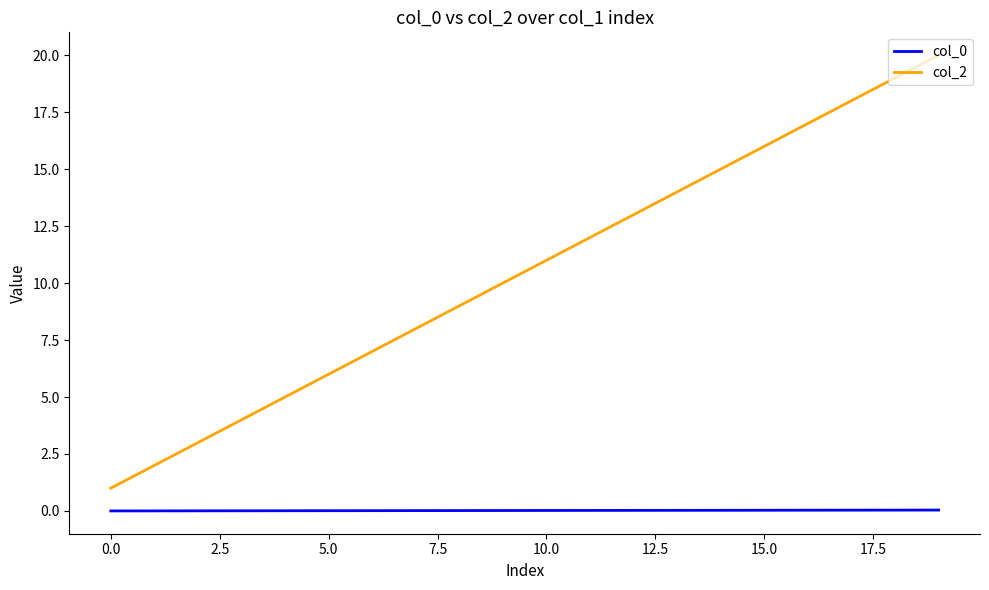

Which series has the largest total across all categories?

col_2